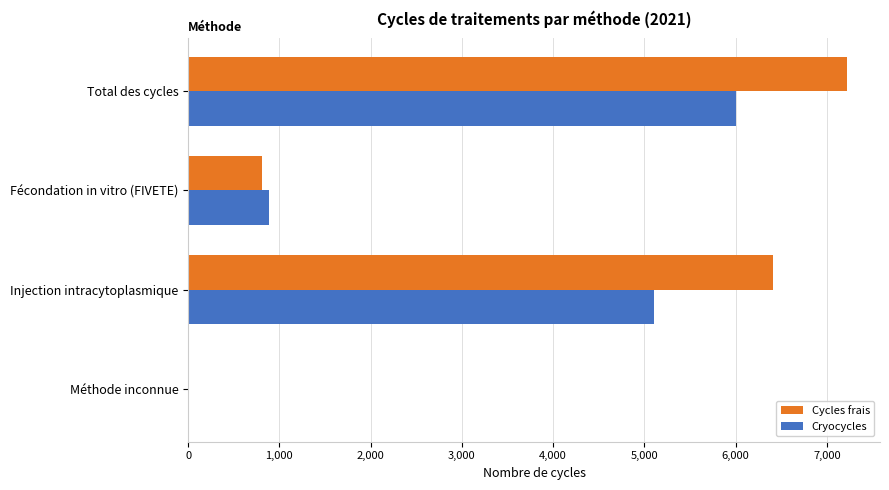

Read the Cycles frais value at Injection intracytoplasmique.

6411